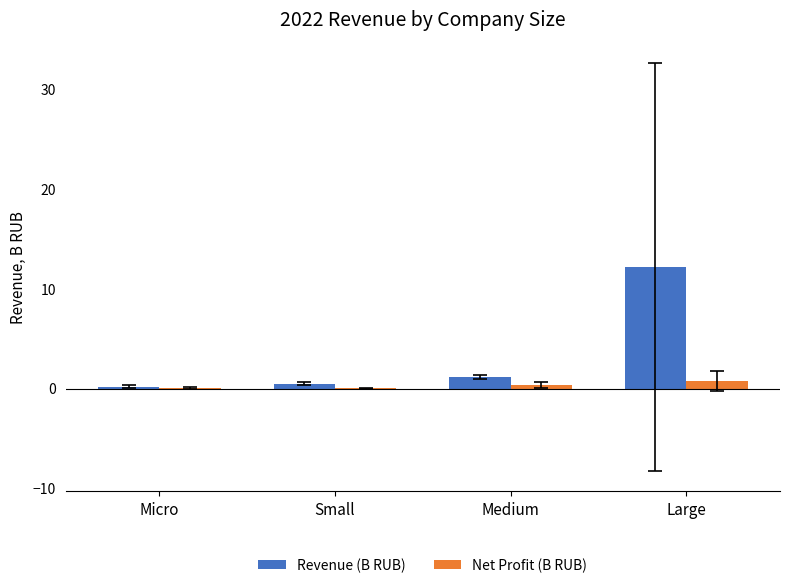

What is the total value across all series at Medium?

1.5